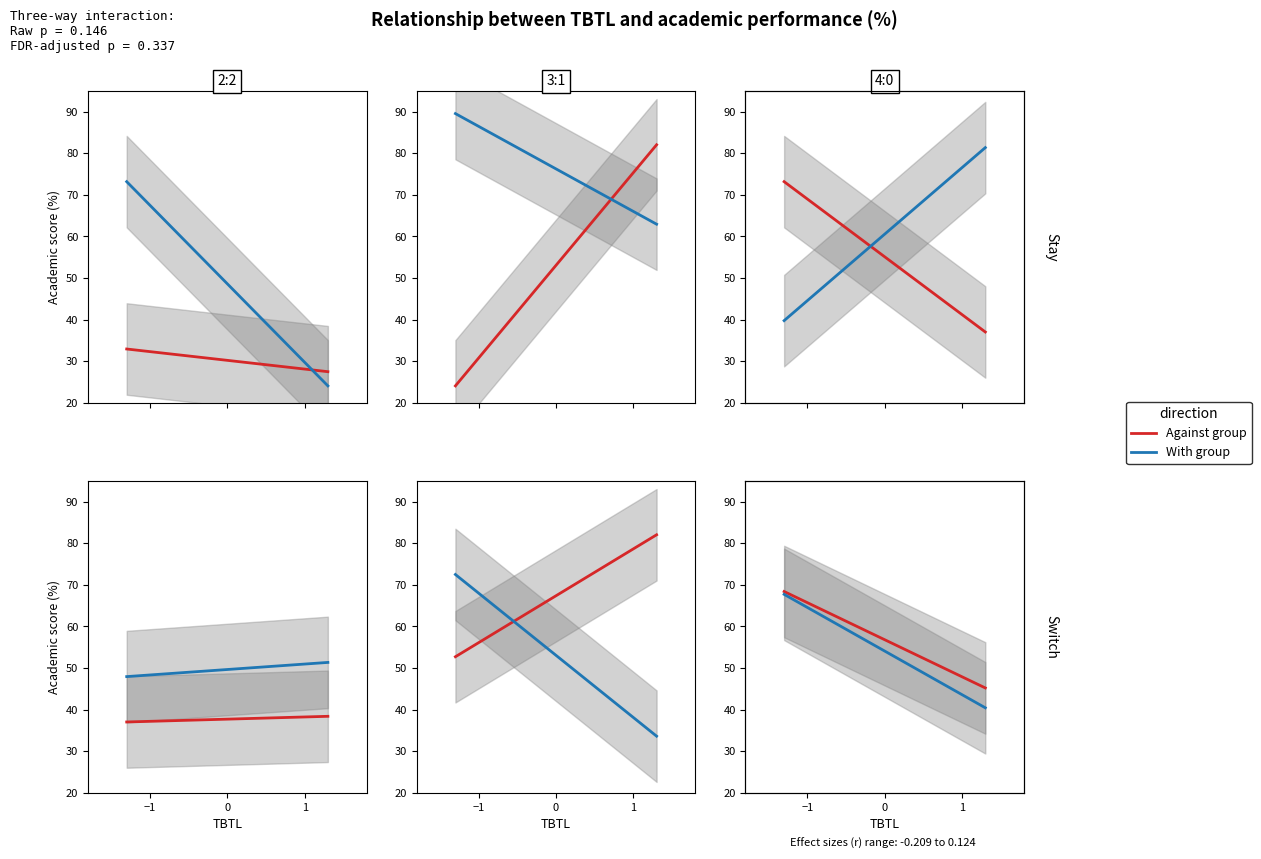

At which category is the sum across all series the highest?

−1